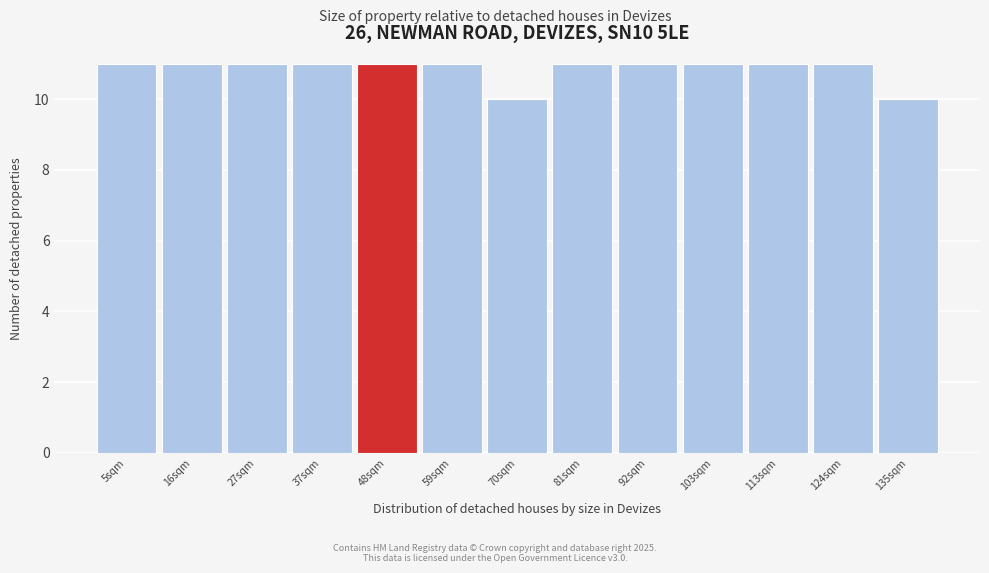

Reading left to right, transcribe this chart: for each bar, give the range it covers on the x-axis and its height. Neither the bar edges nor the heights are printed on the chart, so give them approximately, as read against the axes.

0 to 10: 11
10 to 22: 11
22 to 32: 11
32 to 44: 11
44 to 54: 11
54 to 66: 11
66 to 76: 10
76 to 86: 11
86 to 98: 11
98 to 108: 11
108 to 120: 11
120 to 130: 11
130 to 142: 10